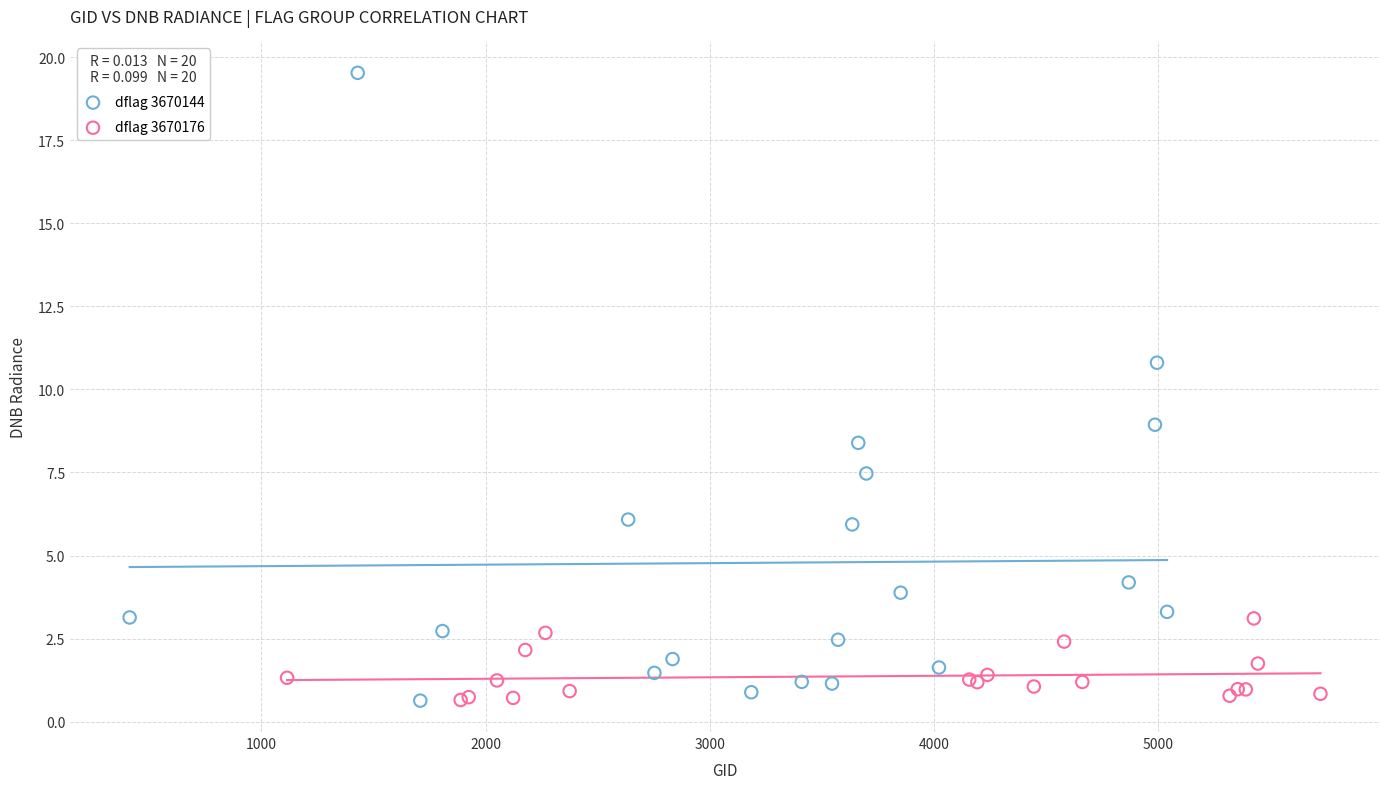

Which series contains the highest Y value?

dflag 3670144